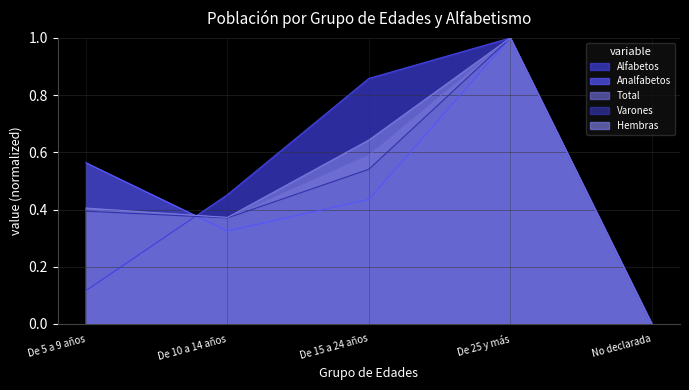

True or false: Hembras has more than 0 points higher than both neighbors.

True